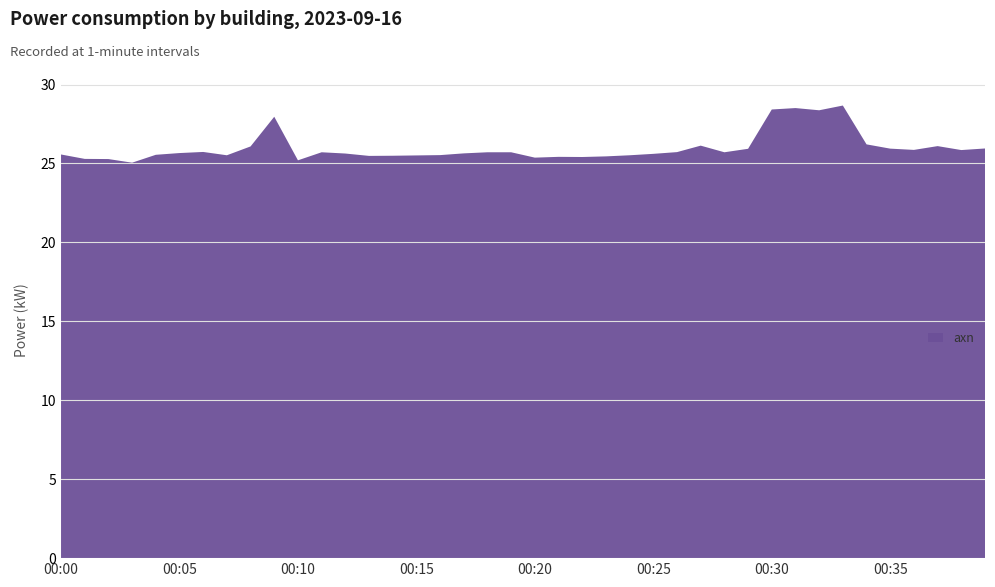

Reading left to right, what are all the values shown in this chart?

25.6	25.3	25.3	25.1	25.6	25.7	25.7	25.5	26.1	28.0	25.2	25.7	25.6	25.5	25.5	25.5	25.5	25.6	25.7	25.7	25.4	25.4	25.4	25.4	25.5	25.6	25.7	26.1	25.7	25.9	28.4	28.5	28.4	28.7	26.2	25.9	25.9	26.1	25.9	25.9